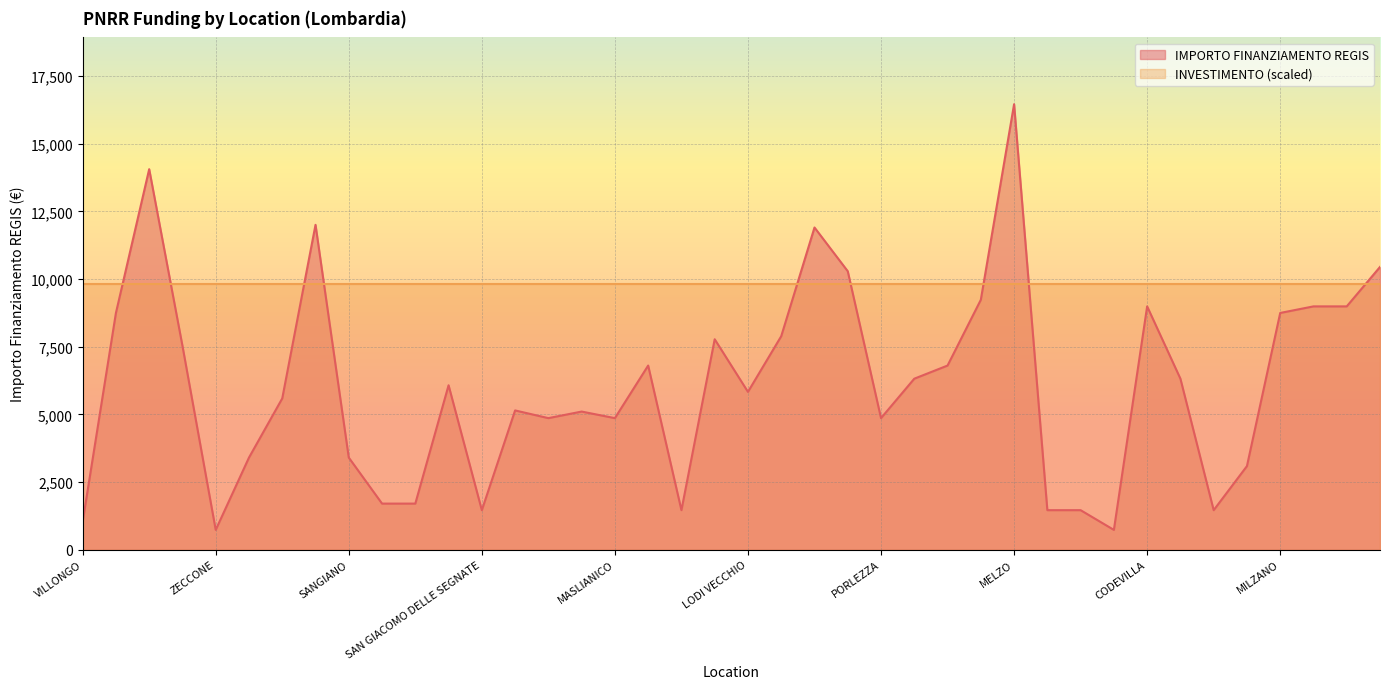

Where does the data first go above 6075?

GORNO